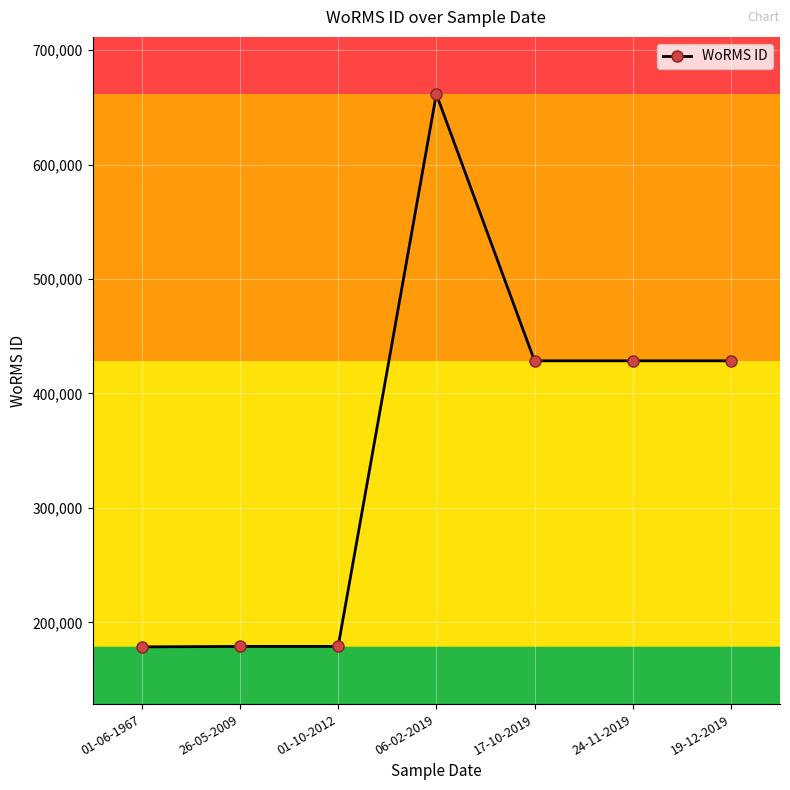

Between 01-06-1967 and 17-10-2019, which is larger?

17-10-2019